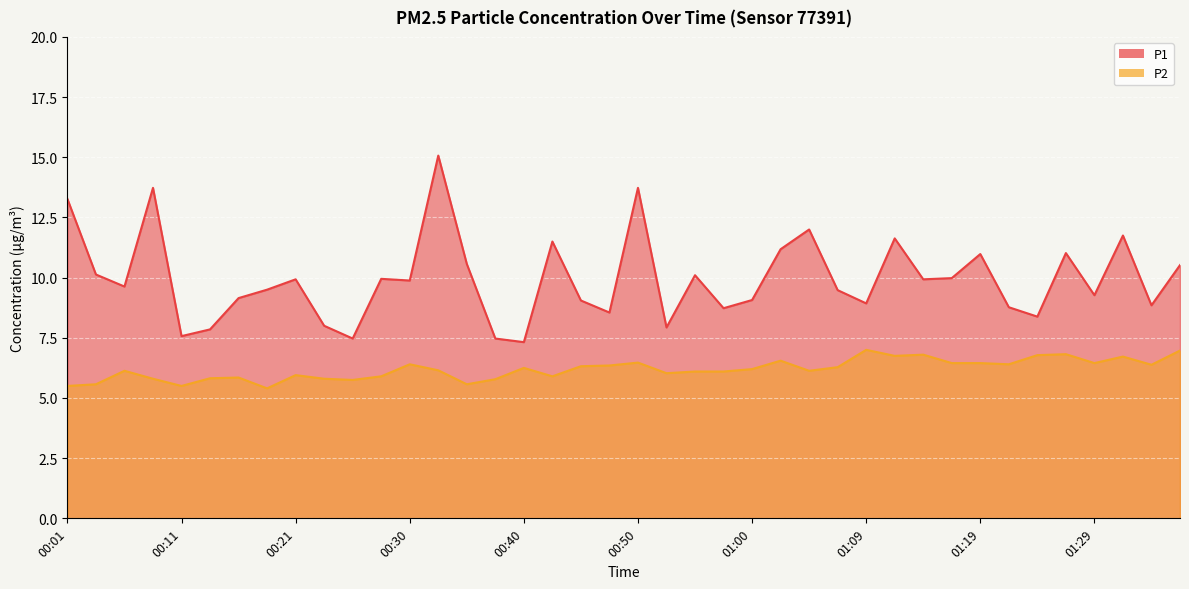

What is the spread (max minus min) of values at 00:57?

2.6